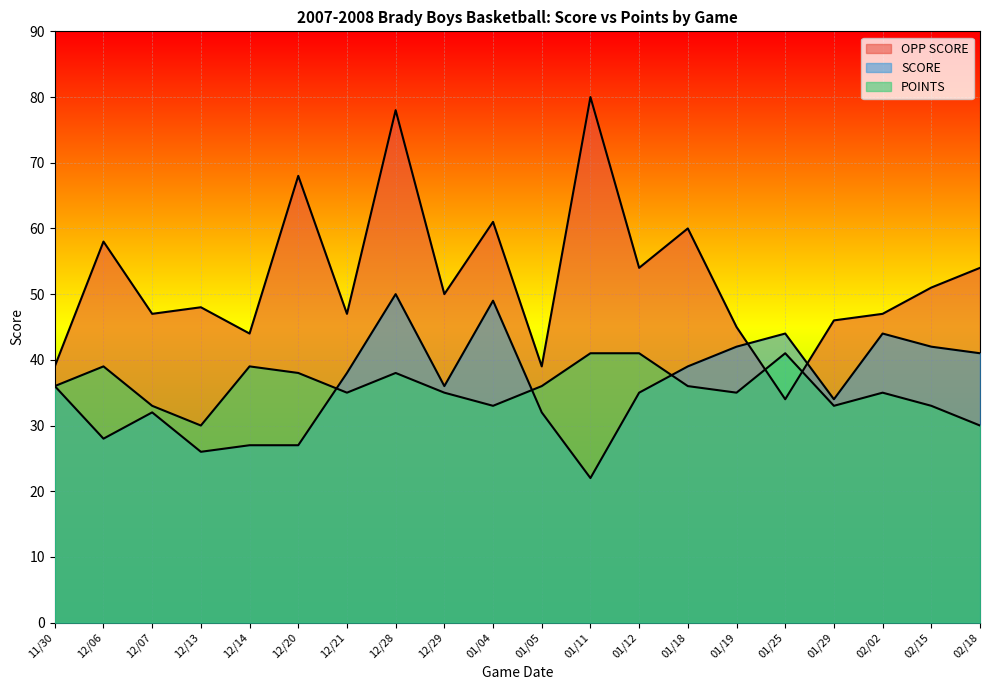

How many times do POINTS and OPP SCORE cross each other?

2